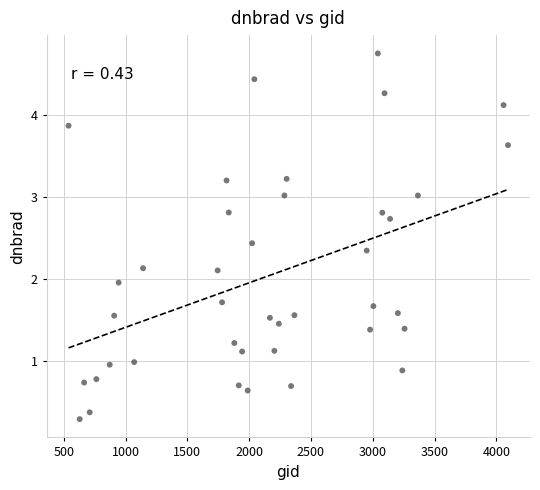

What is the range of X values (max minus min)?

3555.0